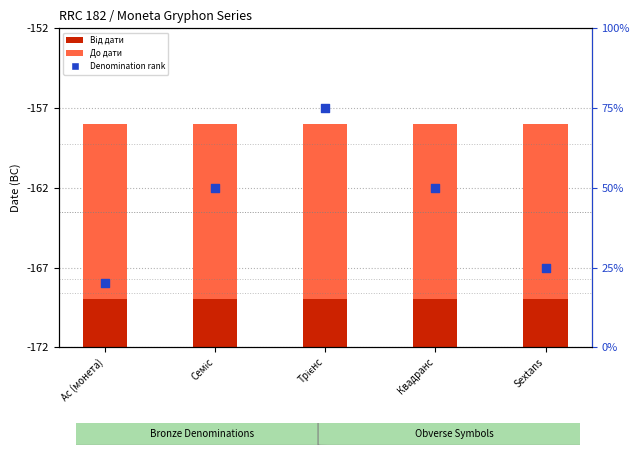

At how many categories does at least one series exceed 25?

3